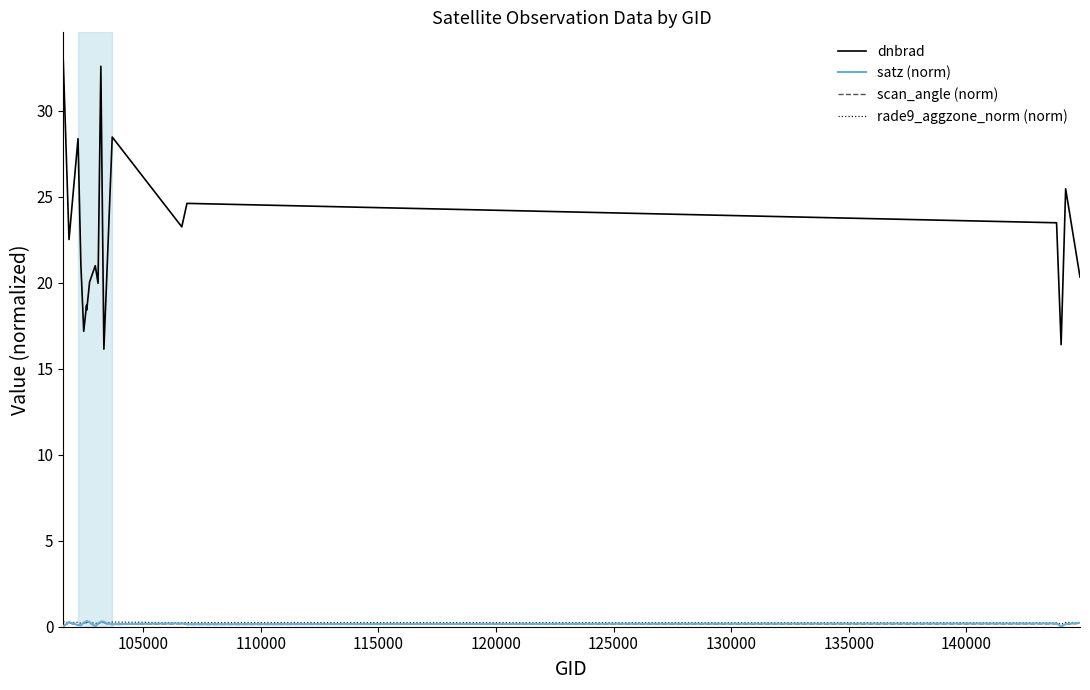

What is the greatest value displayed?

32.9